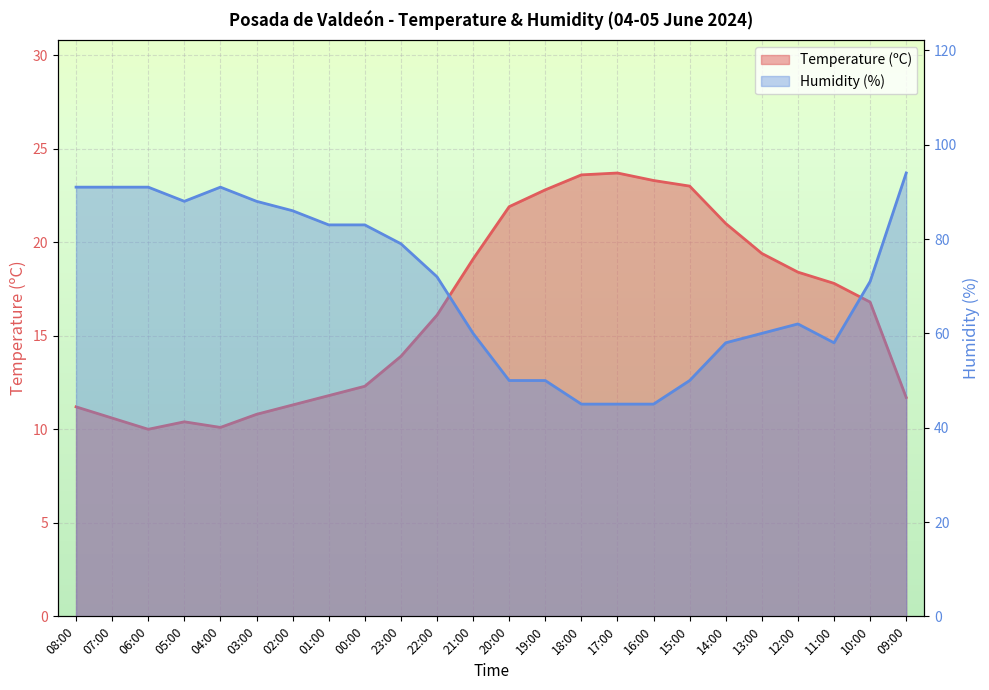

Where is the first local maximum for Humidity (%)?

04:00